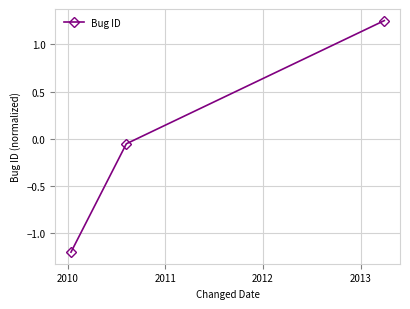

What is the smallest value displayed?

-1.2